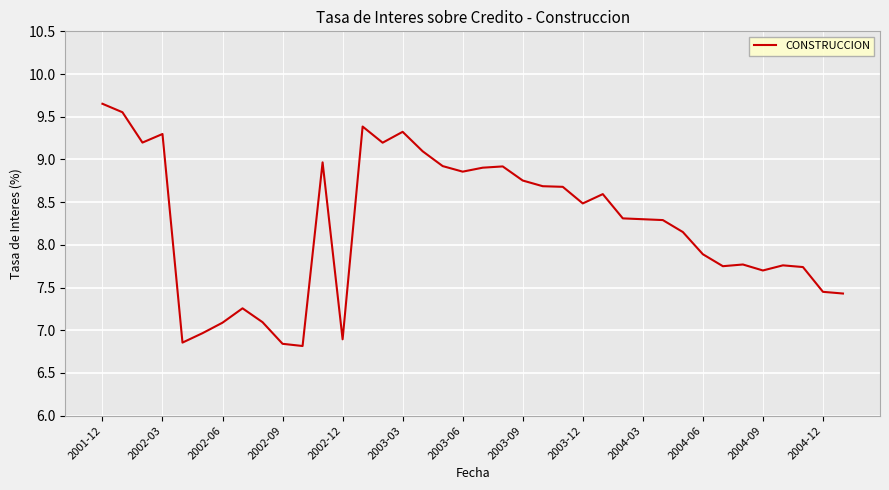

What is the difference between the maximum and minimum values?

2.8